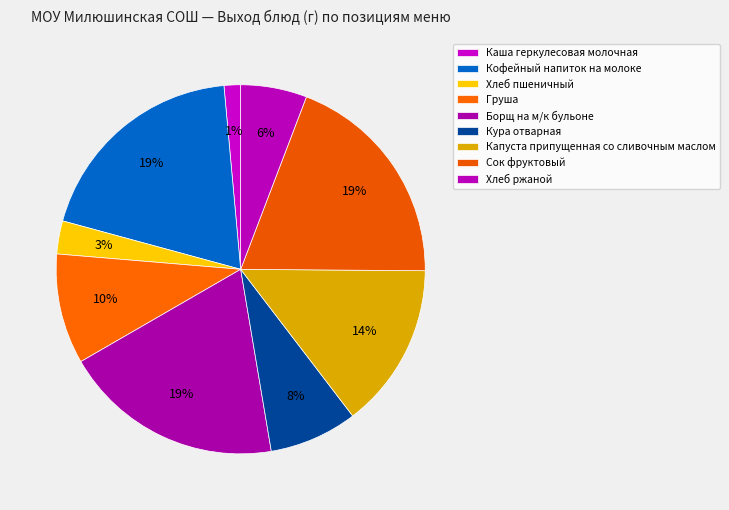

Count the number of slices in the pie.

9